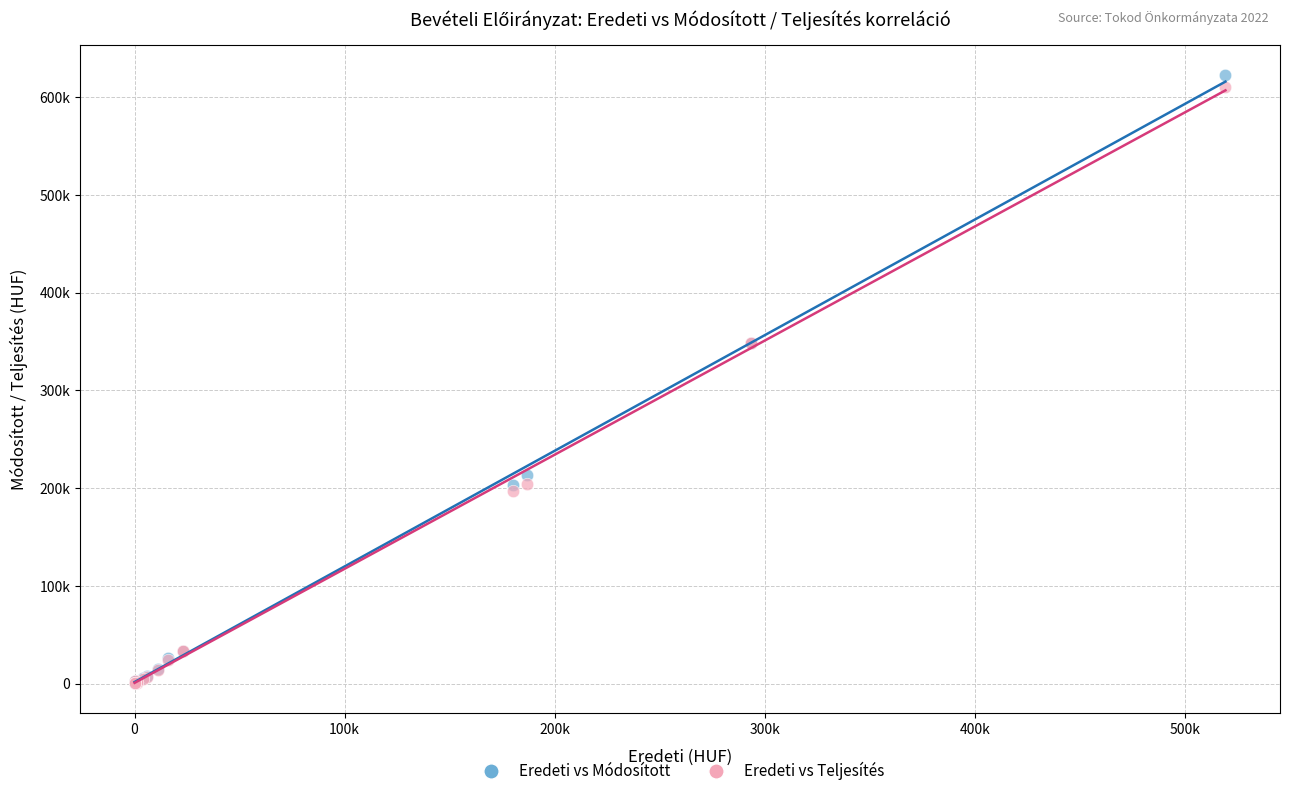

What are all the series names shown in the legend?

Eredeti vs Módosított, Eredeti vs Teljesítés